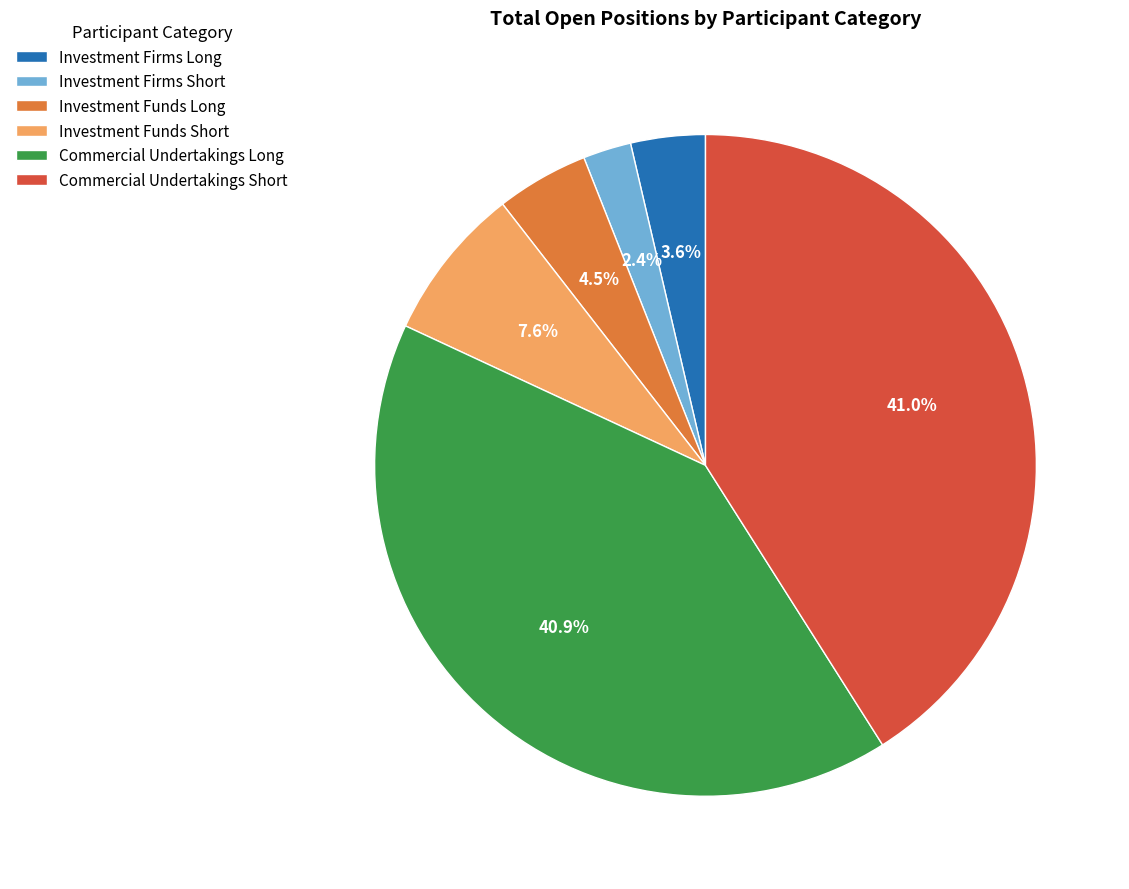

Does Investment Funds Short represent more than half of the total?

No